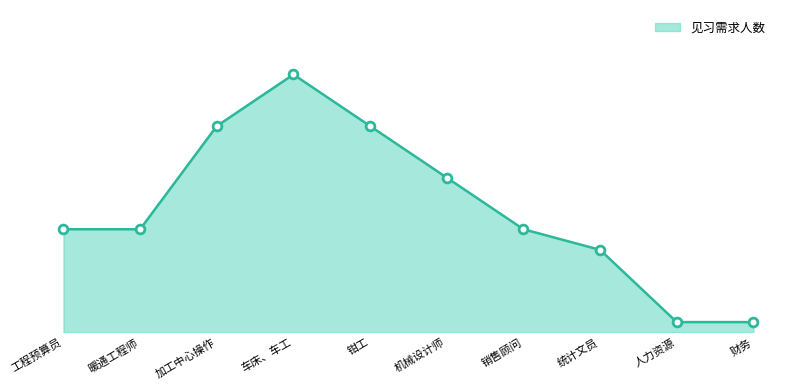

What is the change in value from 工程预算员 to 统计文员?

-2